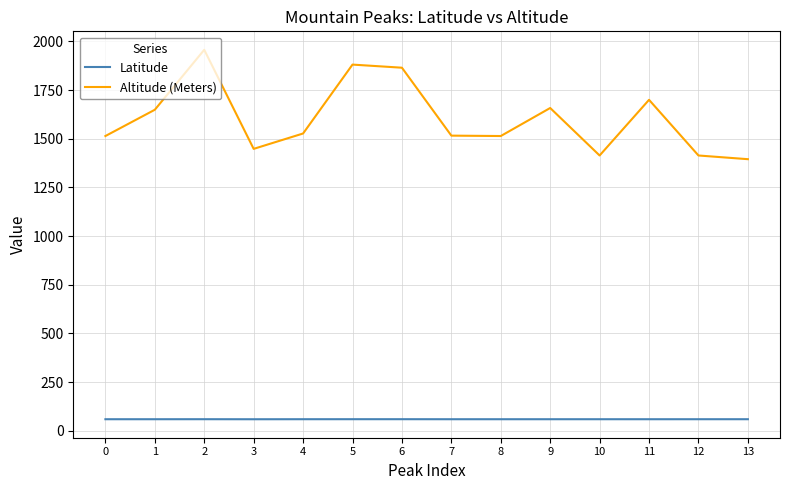

Is it true that Altitude (Meters) equals 1395.0 at 13?

True